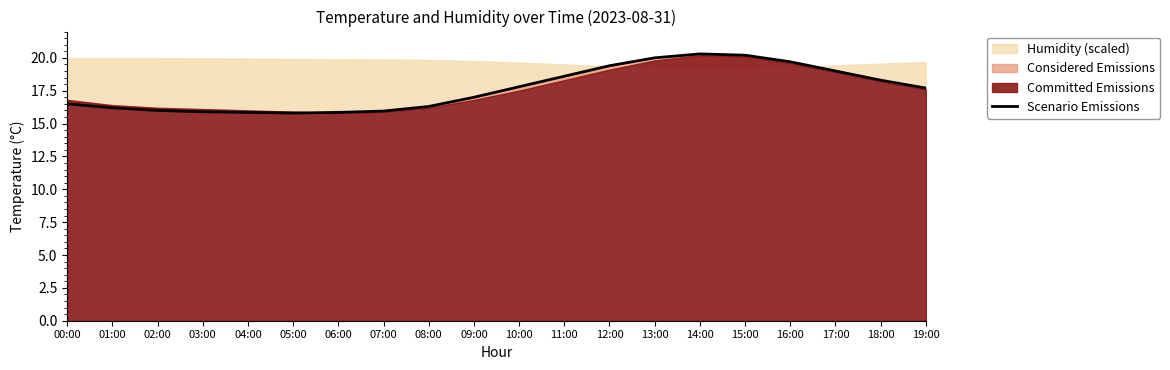

What is the value of the 5th point from the left?

15.8